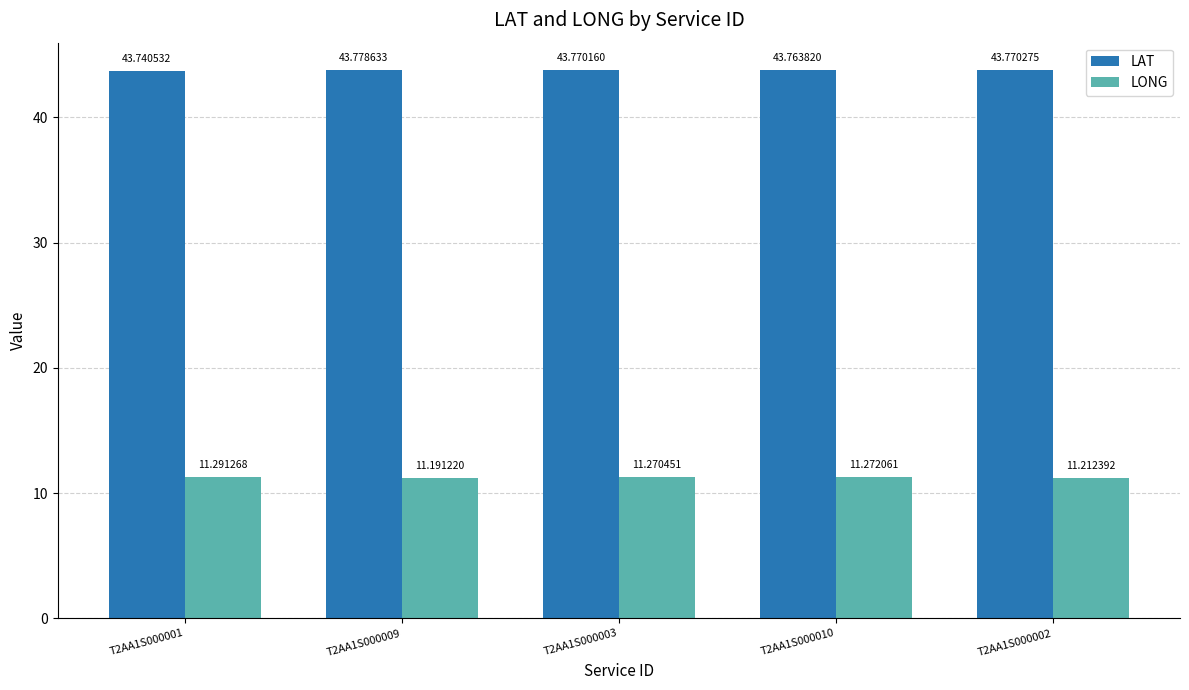

List the labels in order of LAT value, largest first.

T2AA1S000009, T2AA1S000002, T2AA1S000003, T2AA1S000010, T2AA1S000001